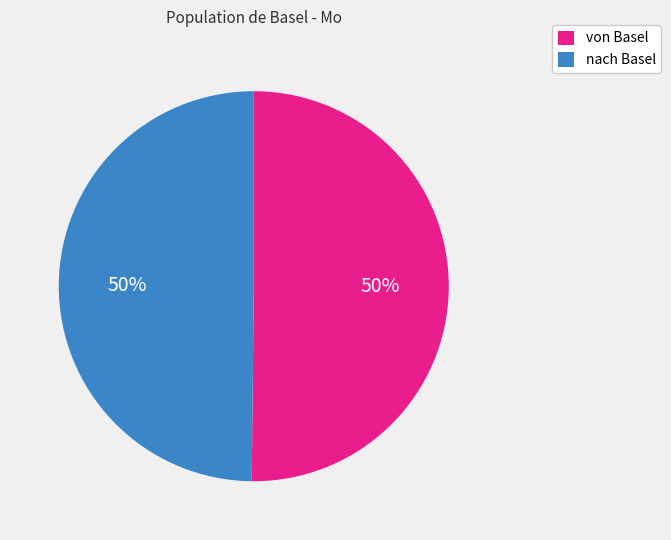

How many segments does this pie chart have?

2